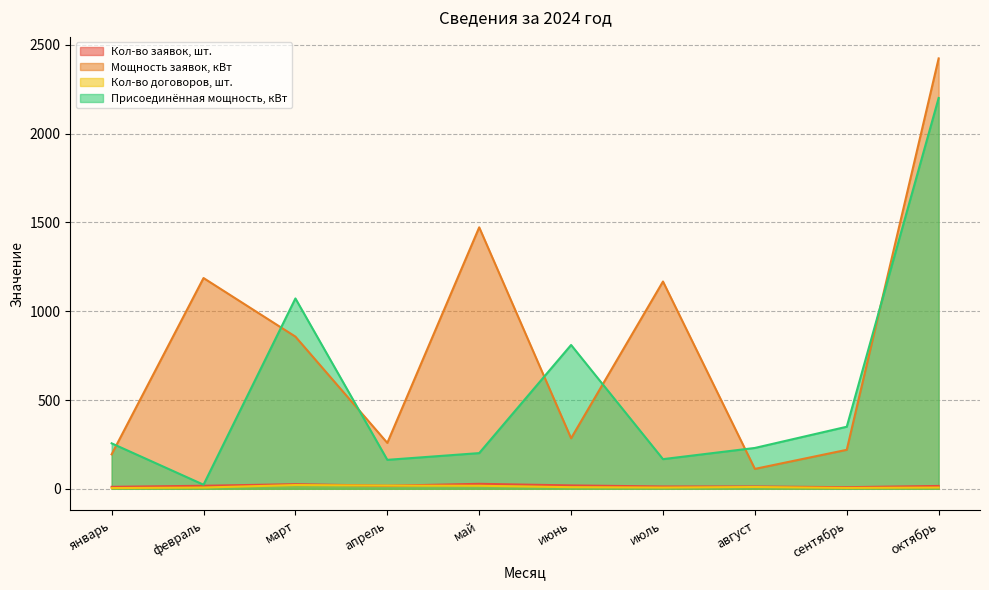

True or false: Присоединённая мощность, кВт and Мощность заявок, кВт intersect in this chart.

True